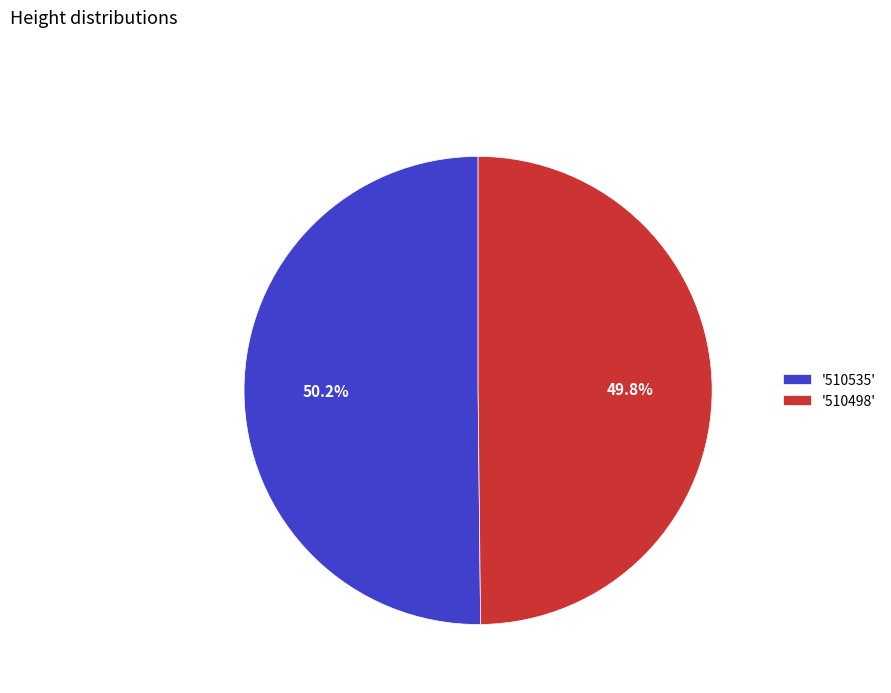

Do '510535' and '510498' together represent more than half of the pie?

Yes